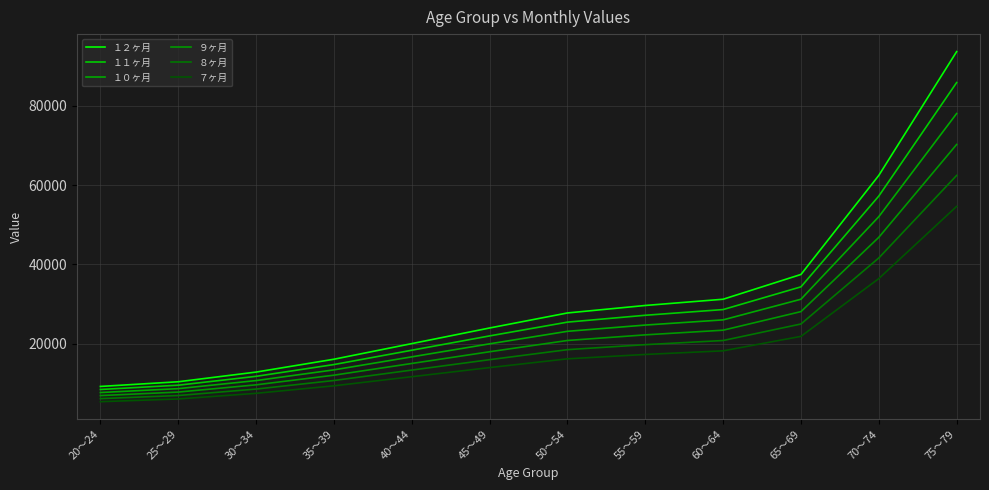

How many values in the １１ヶ月 series are below 25447?

6